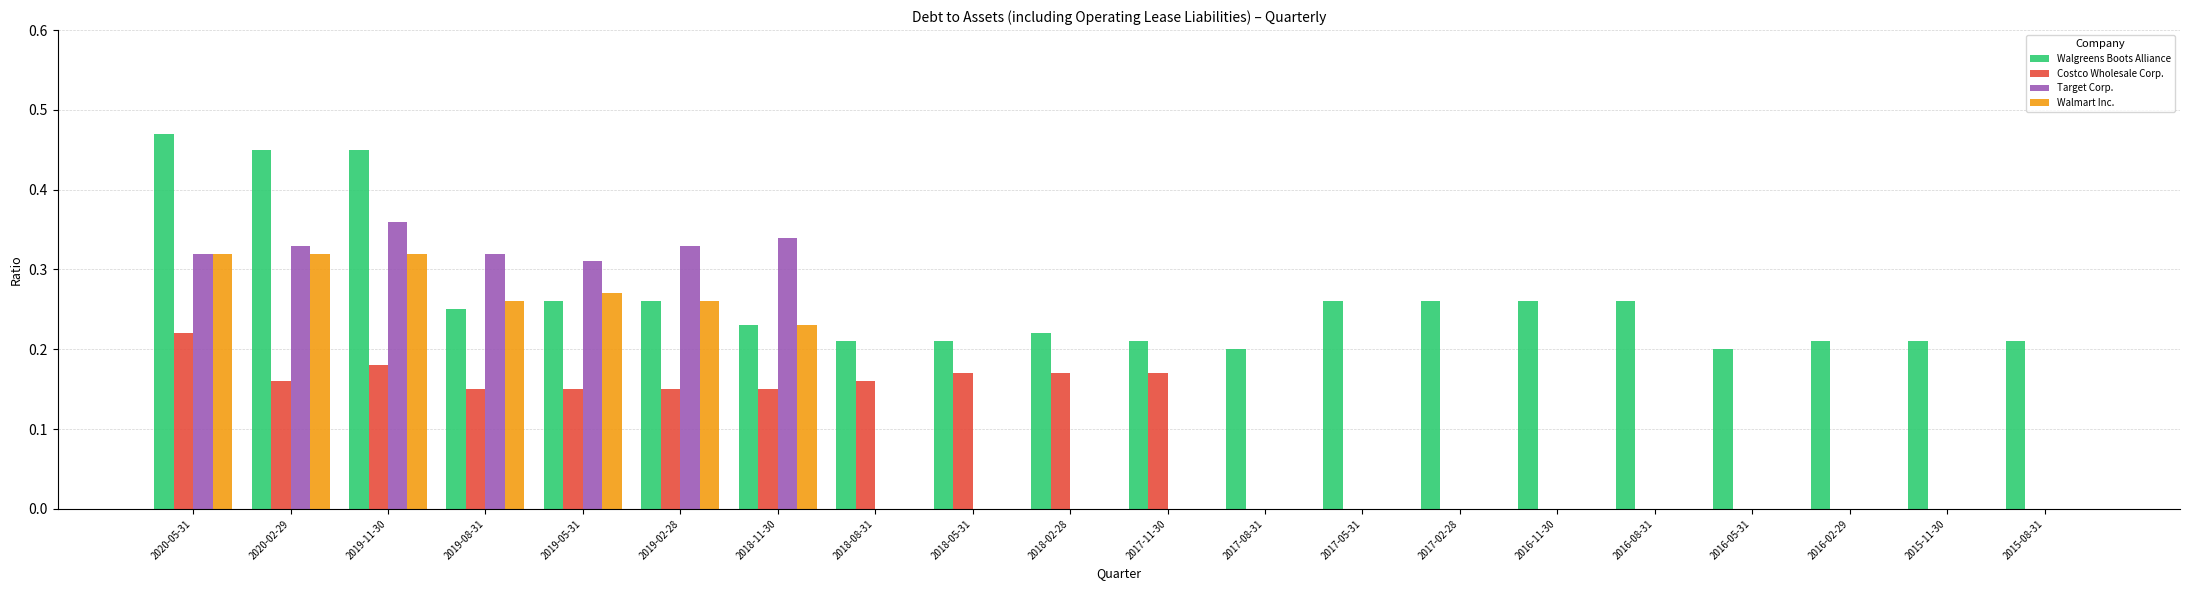

Which series has the largest total across all categories?

Walgreens Boots Alliance